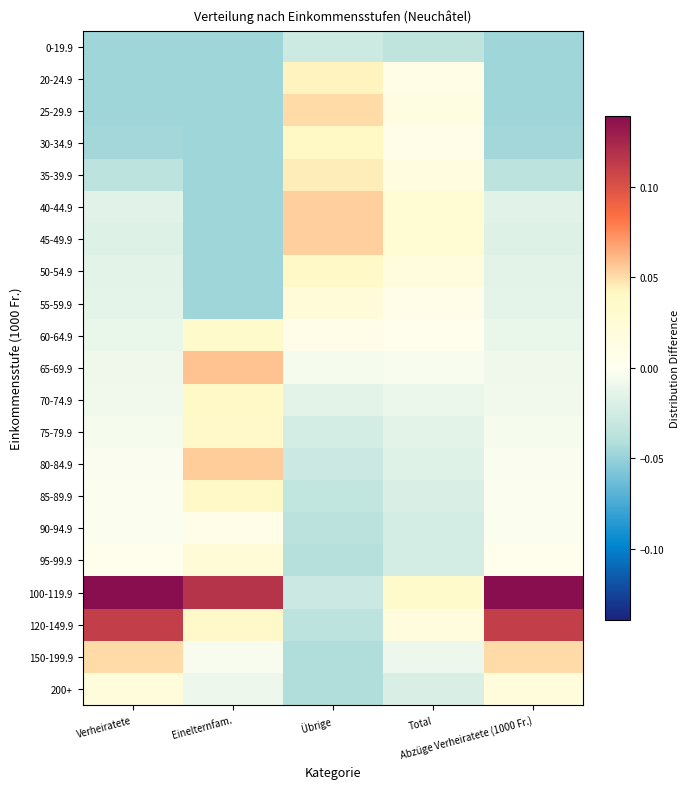

Count the number of data series in this chart.

21